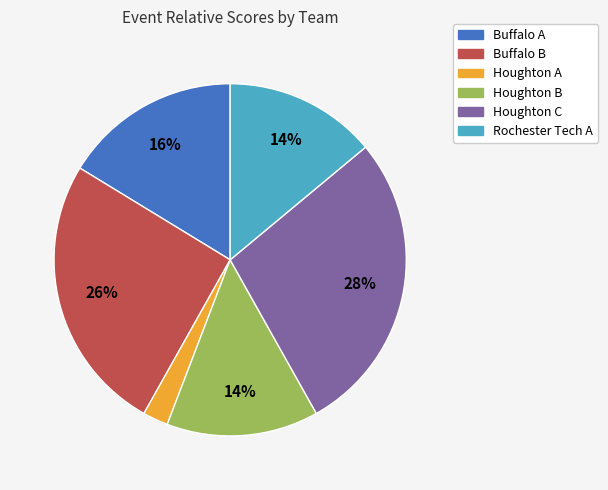

How many segments does this pie chart have?

6